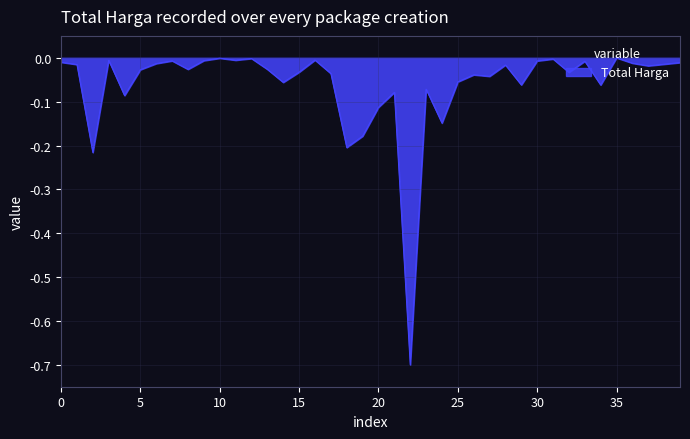

What is the difference between the maximum and minimum values?

0.7